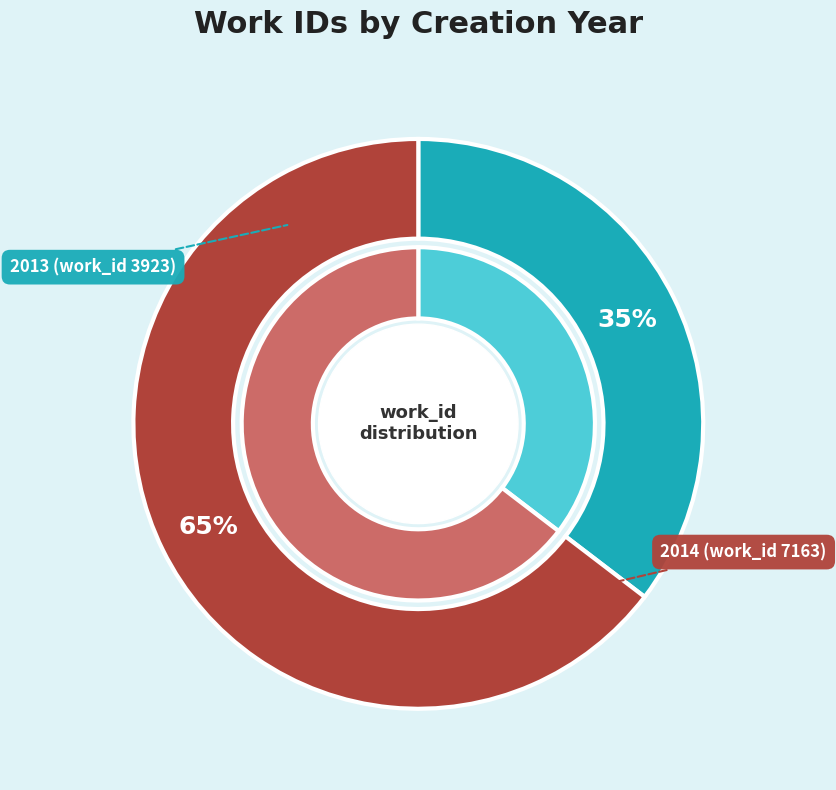

Combined, do 2013 (work_id 3923) and 2014 (work_id 7163) account for over 50%?

Yes